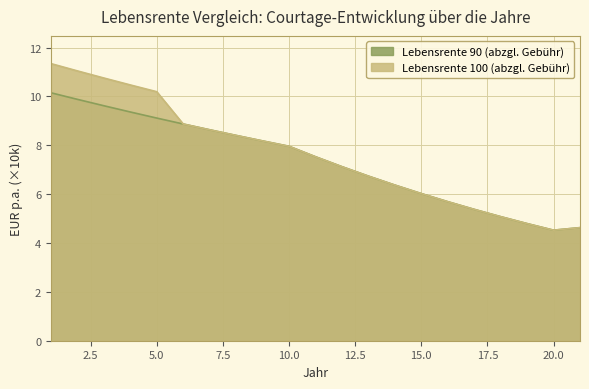

True or false: Lebensrente 90 (abzgl. Gebühr) has a value of 6.0 at 15.0.

True